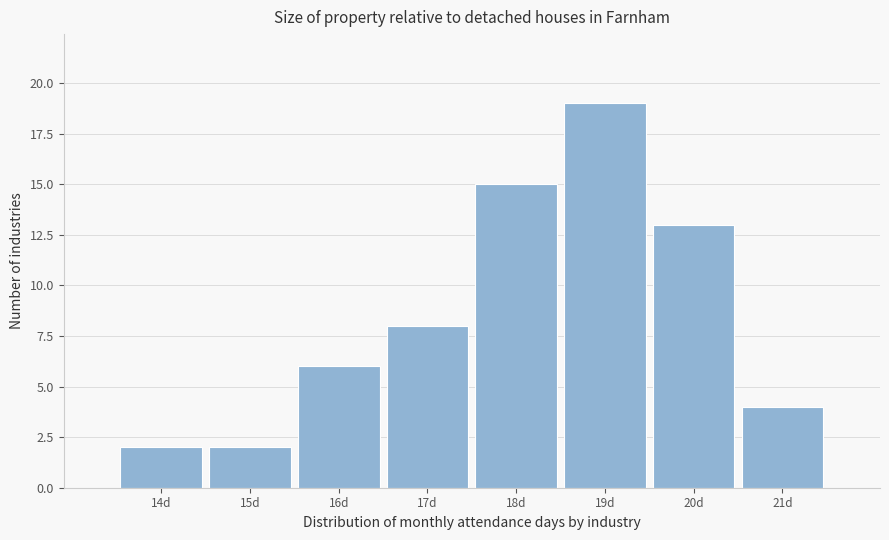

Reading left to right, list all the values displayed in this chart.

14d=2	15d=2	16d=6	17d=8	18d=15	19d=19	20d=13	21d=4